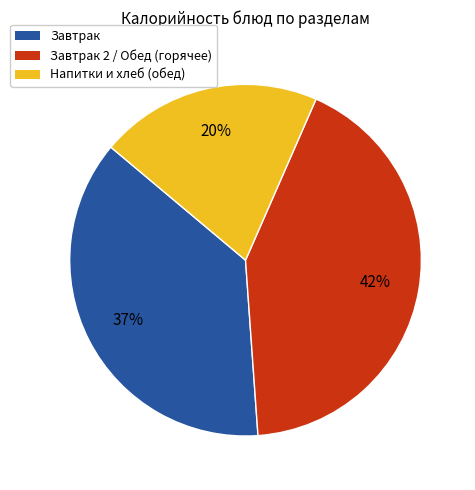

Does any single category account for the majority?

No